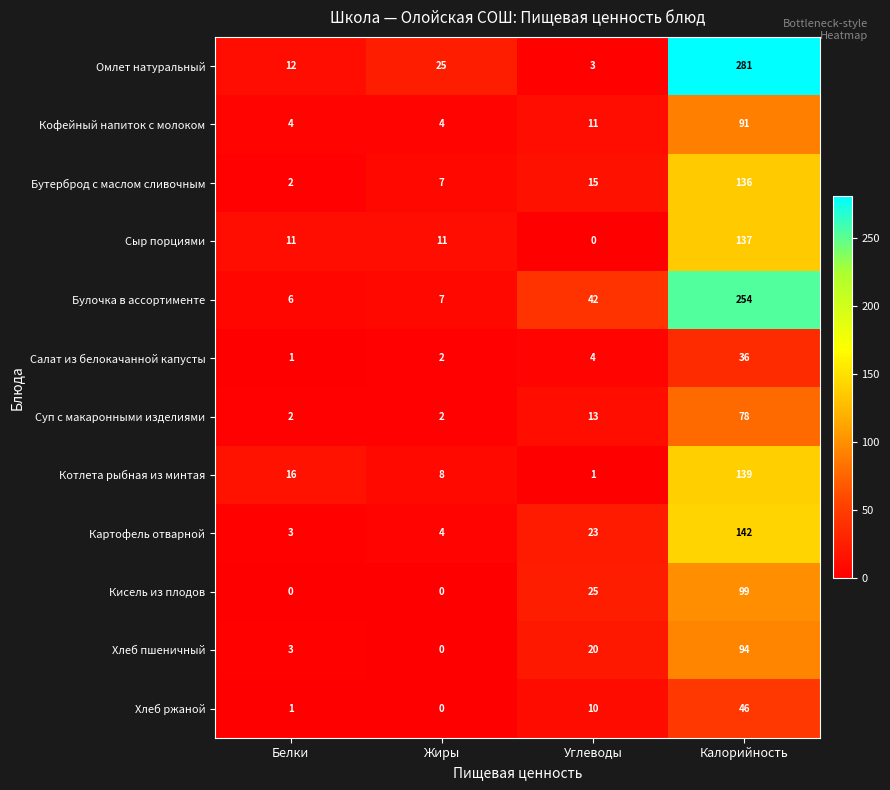

Count the number of data series in this chart.

12